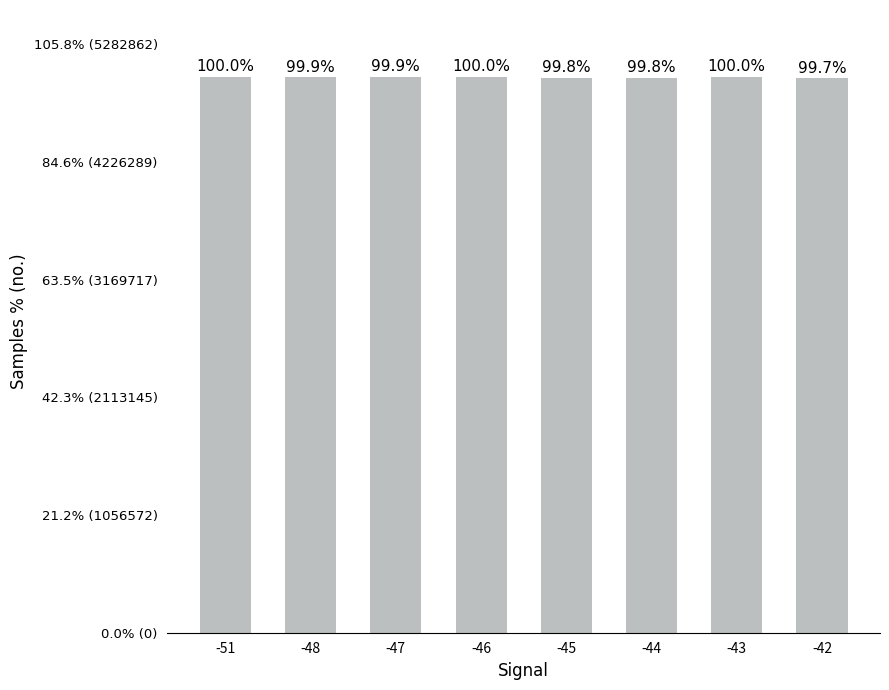

What is the greatest value displayed?

4993253.0